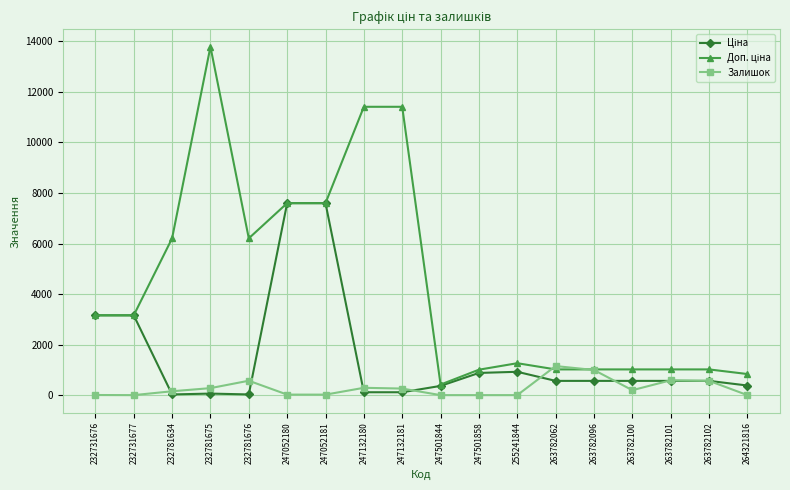

What is the value of the Залишок point at the 3rd from the left?

153.0